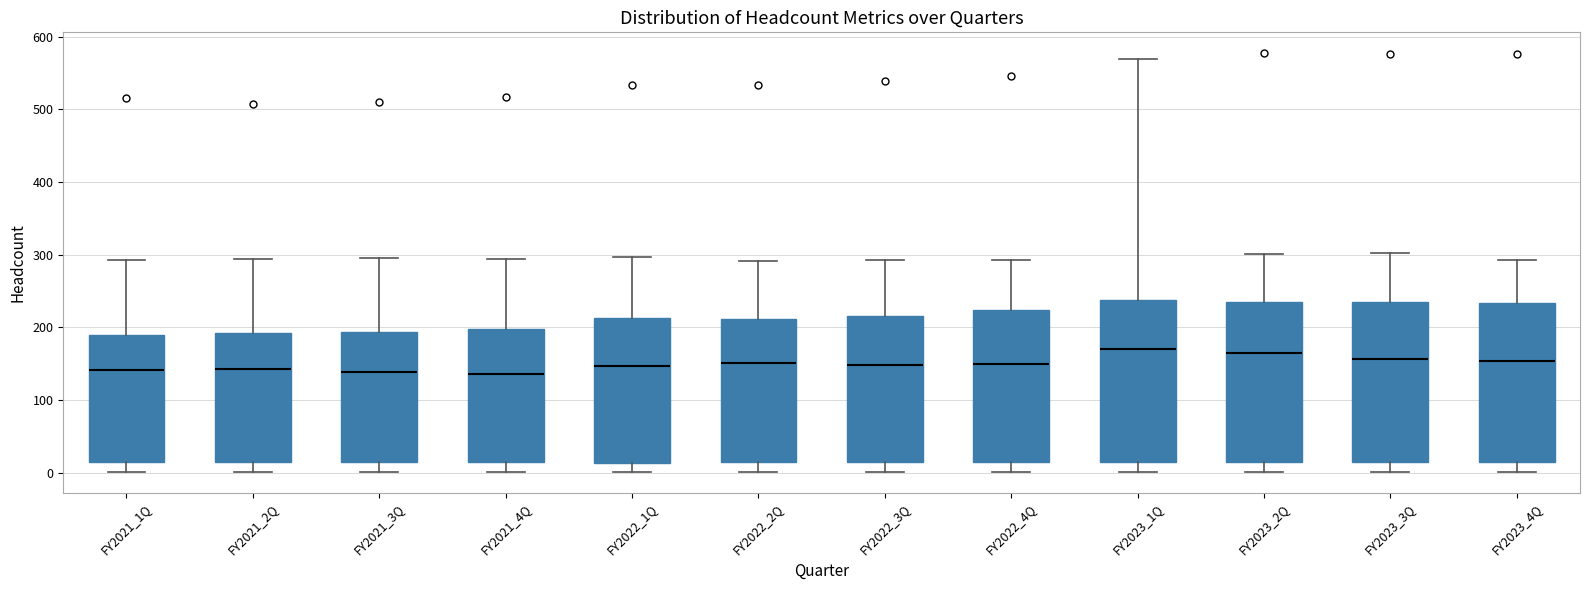

Reading left to right, transcribe this box plot: for each box, give where its median line is, the range the box spans, and where its two whiskers end, as read against the y-axis. The values are not printed on the chart, so give them approximately, as read against the axis.

FY2021_1Q: median 140, box 20 to 190, whiskers 0 to 290
FY2021_2Q: median 140, box 20 to 190, whiskers 0 to 290
FY2021_3Q: median 140, box 20 to 190, whiskers 0 to 300
FY2021_4Q: median 140, box 20 to 200, whiskers 0 to 290
FY2022_1Q: median 150, box 10 to 210, whiskers 0 to 300
FY2022_2Q: median 150, box 10 to 210, whiskers 0 to 290
FY2022_3Q: median 150, box 10 to 220, whiskers 0 to 290
FY2022_4Q: median 150, box 10 to 220, whiskers 0 to 290
FY2023_1Q: median 170, box 10 to 240, whiskers 0 to 570
FY2023_2Q: median 160, box 10 to 240, whiskers 0 to 300
FY2023_3Q: median 160, box 10 to 240, whiskers 0 to 300
FY2023_4Q: median 150, box 10 to 230, whiskers 0 to 290